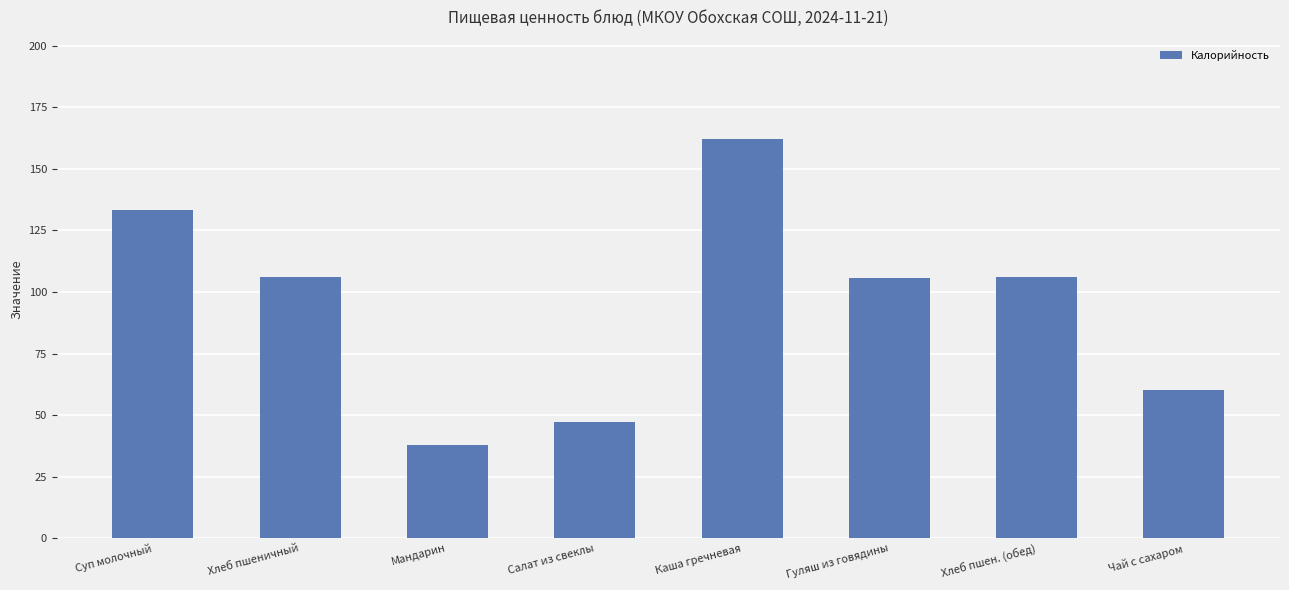

How many bars are there in total?

8